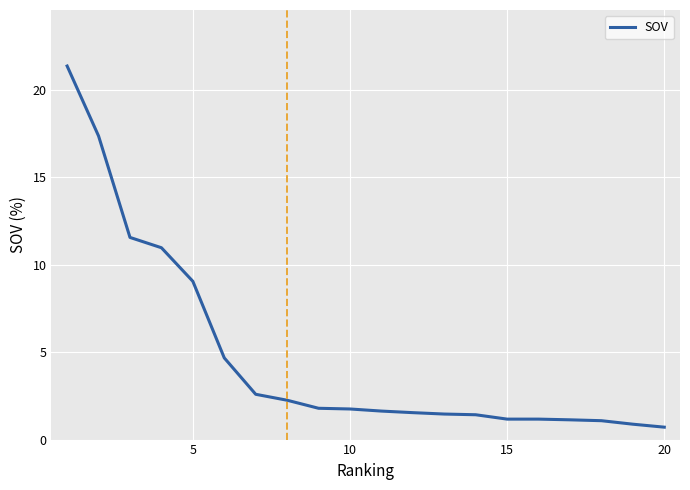

What is the minimum value shown in the chart?

0.7